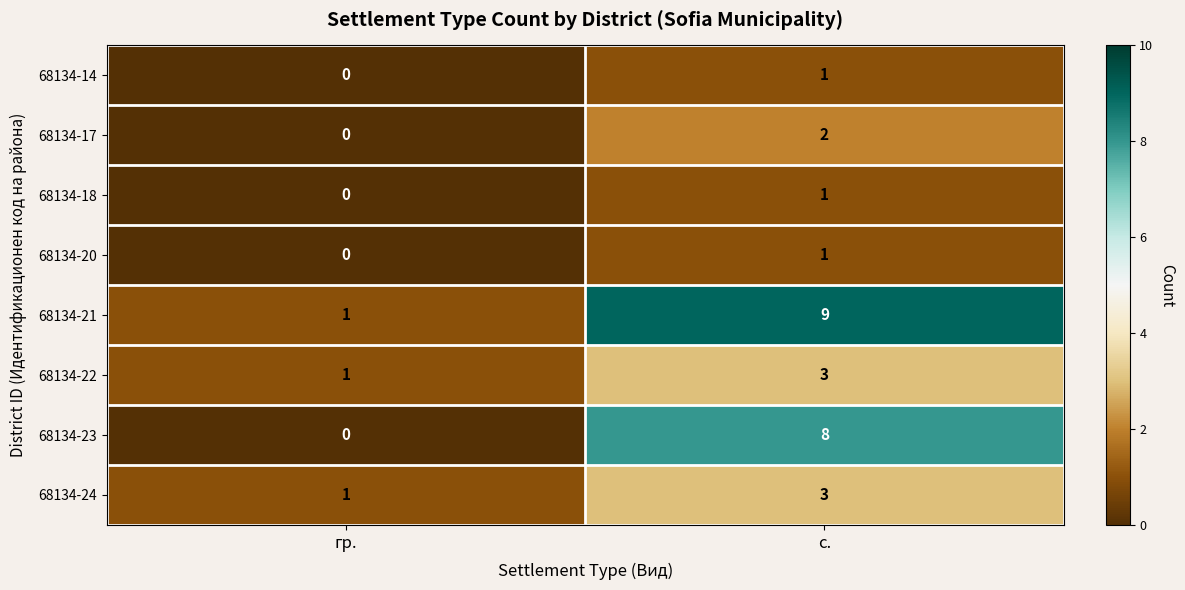

Is it true that 68134-21 equals 9 at с.?

True